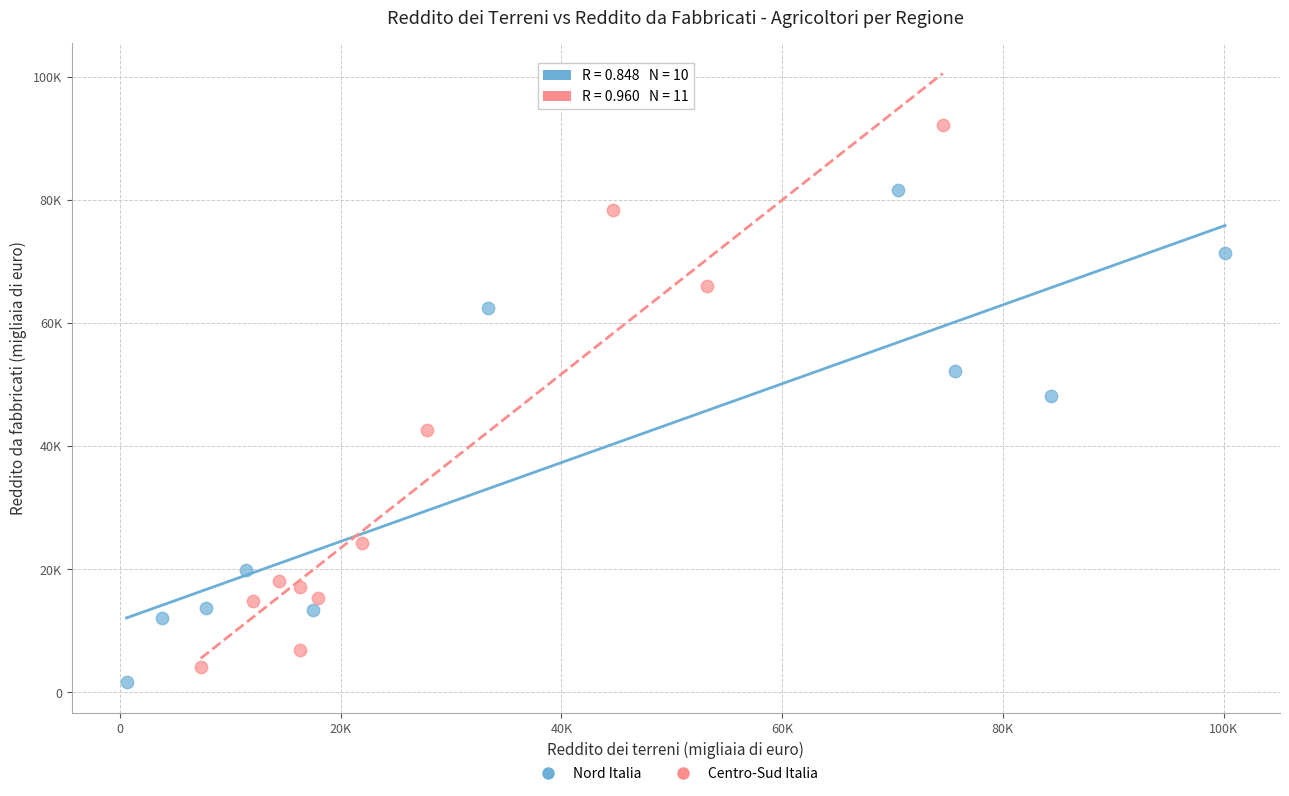

Which series contains the lowest Y value?

Nord Italia